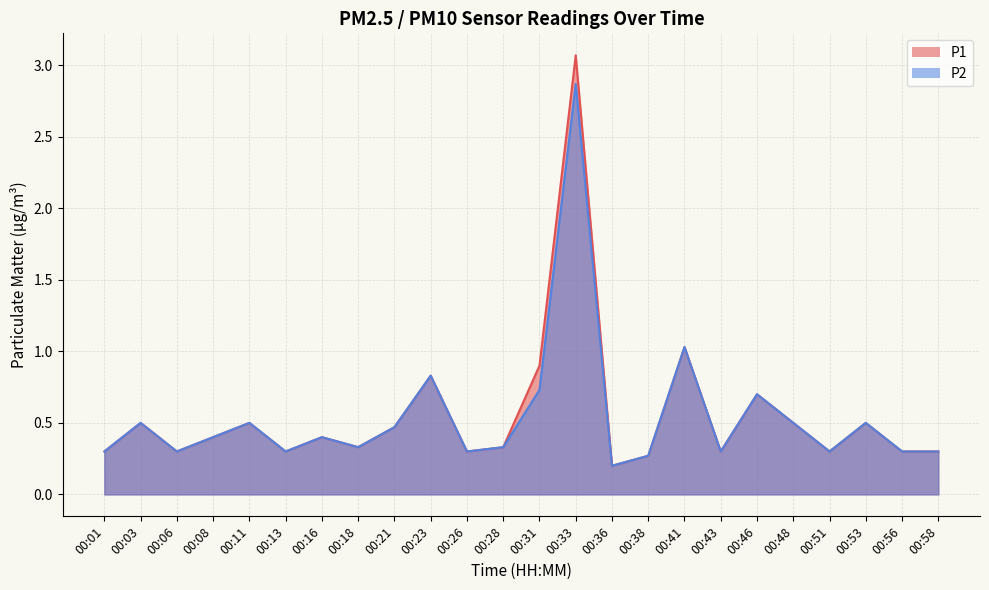

True or false: P2 and P1 cross at least once.

False